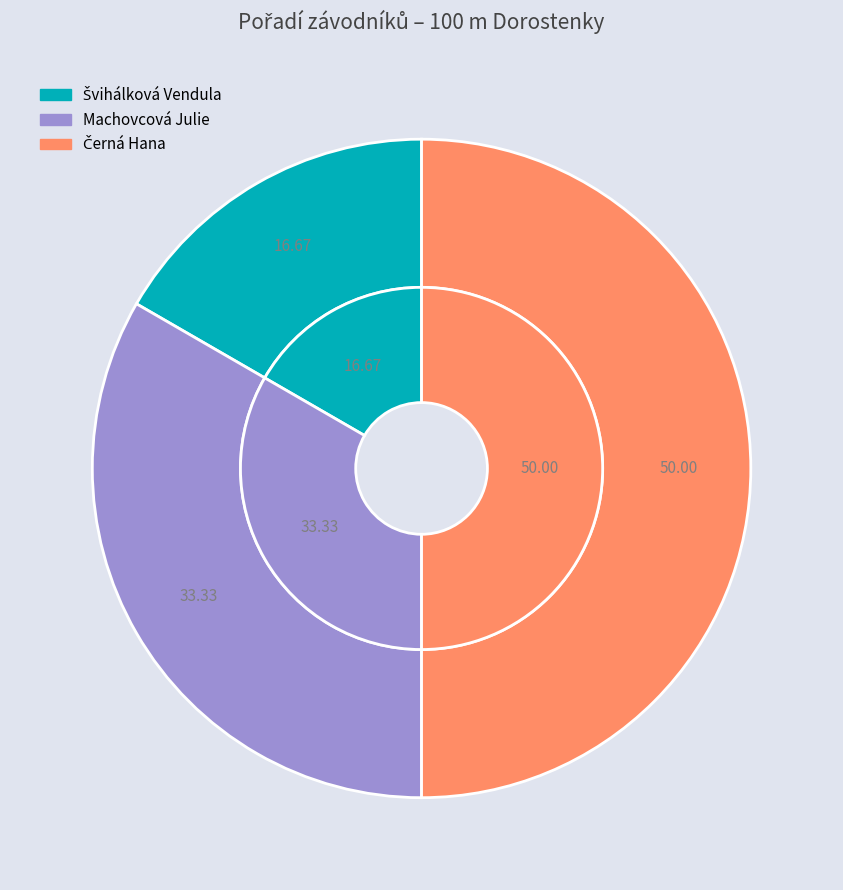

What is the ratio of the value at Černá Hana to the value at Machovcová Julie?

1.5